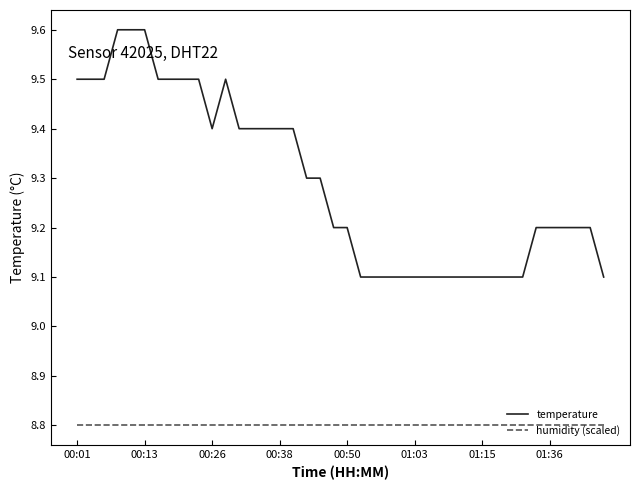

Which series has the widest spread of values?

temperature